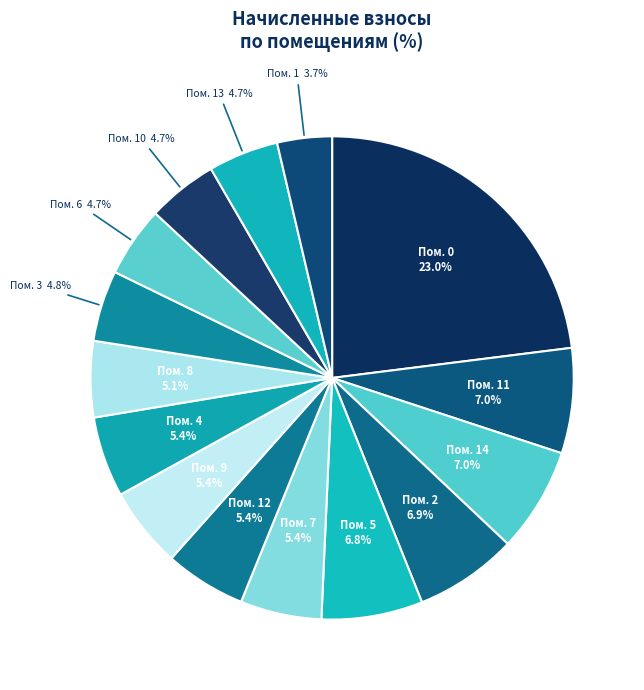

How many slices are in this pie chart?

15